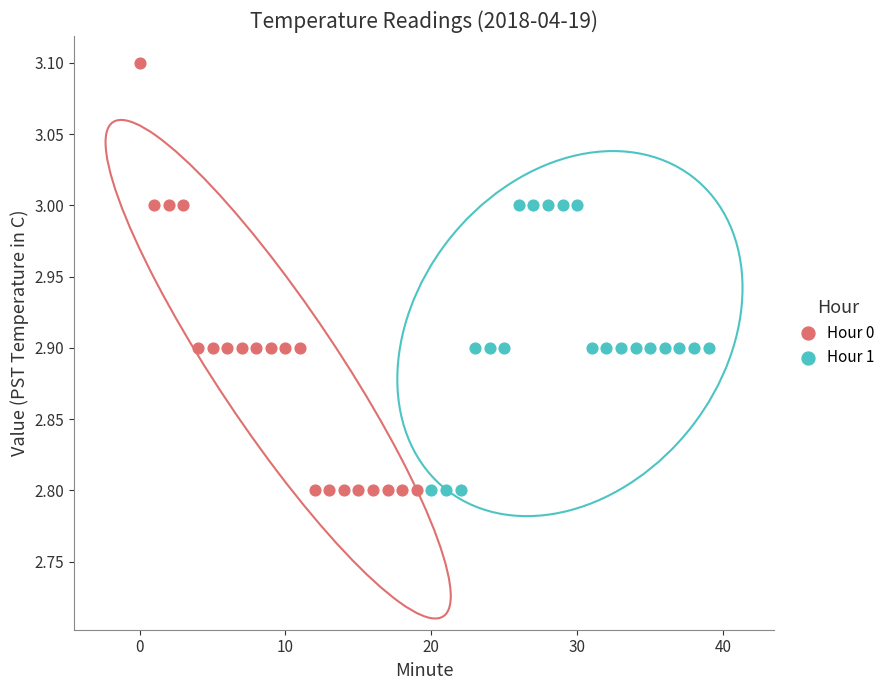

What are all the series names shown in the legend?

Hour 0, Hour 1